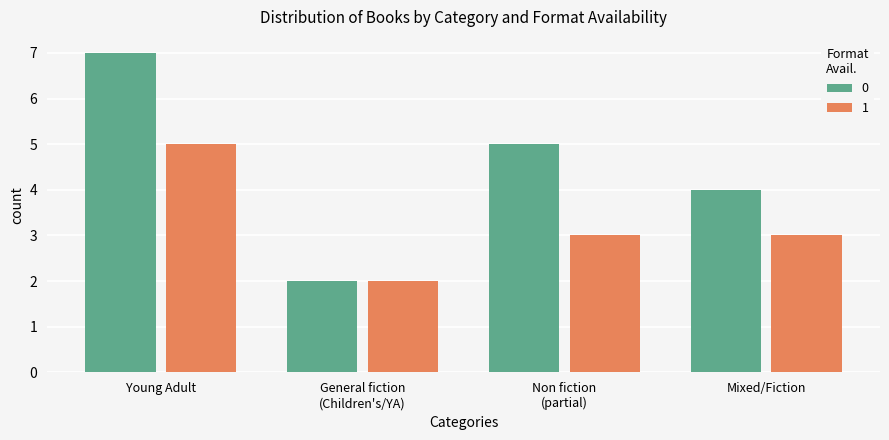

What is the label of the 3rd bar from the right?

General fiction
(Children's/YA)